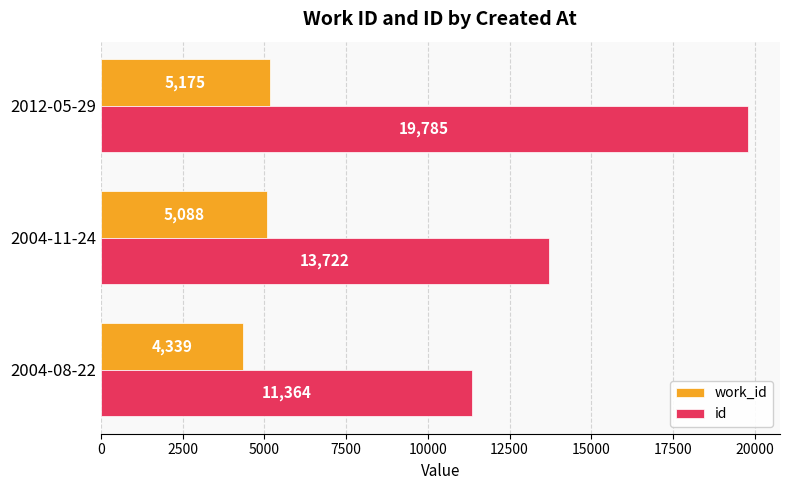

What is the average value of the work_id series?

4867